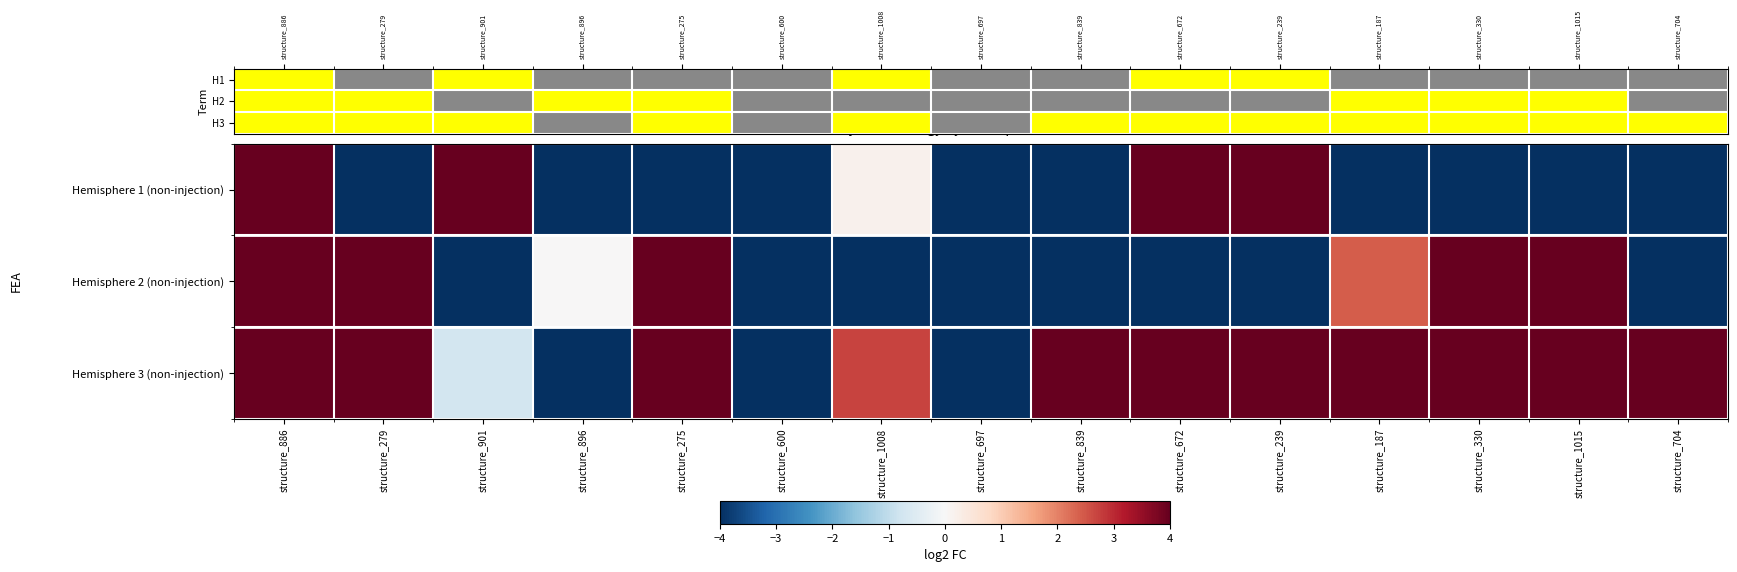

Reading left to right, extract all data points from this chart.

H1: structure_886=1	structure_279=0	structure_901=1	structure_896=0	structure_275=0	structure_600=0	structure_1008=1	structure_697=0	structure_839=0	structure_672=1	structure_239=1	structure_187=0	structure_330=0	structure_1015=0	structure_704=0
H2: structure_886=1	structure_279=1	structure_901=0	structure_896=1	structure_275=1	structure_600=0	structure_1008=0	structure_697=0	structure_839=0	structure_672=0	structure_239=0	structure_187=1	structure_330=1	structure_1015=1	structure_704=0
H3: structure_886=1	structure_279=1	structure_901=1	structure_896=0	structure_275=1	structure_600=0	structure_1008=1	structure_697=0	structure_839=1	structure_672=1	structure_239=1	structure_187=1	structure_330=1	structure_1015=1	structure_704=1